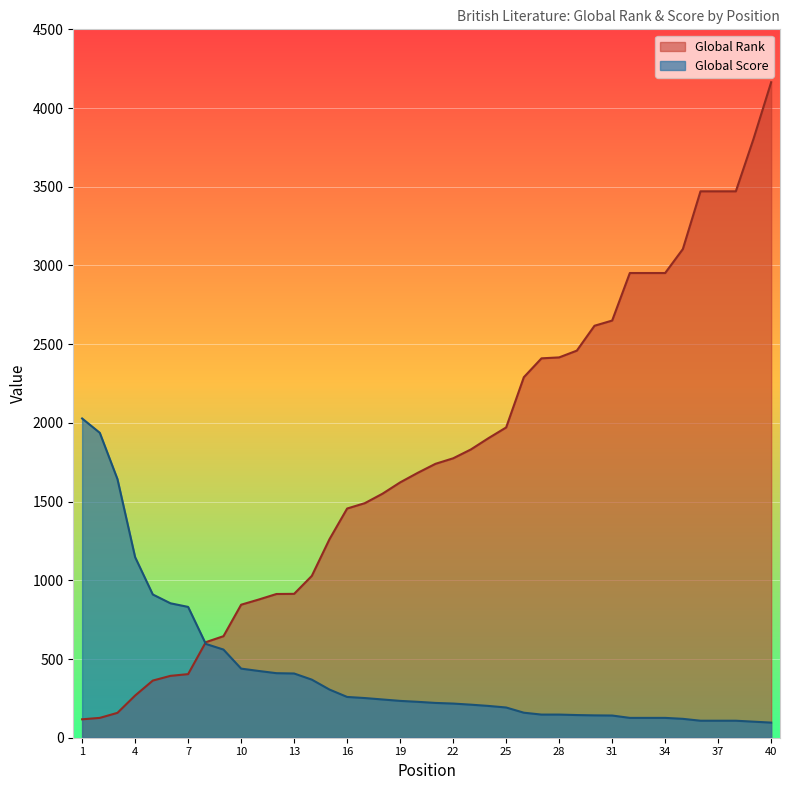

Between 5 and 40, which series saw the biggest shift?

Global Rank